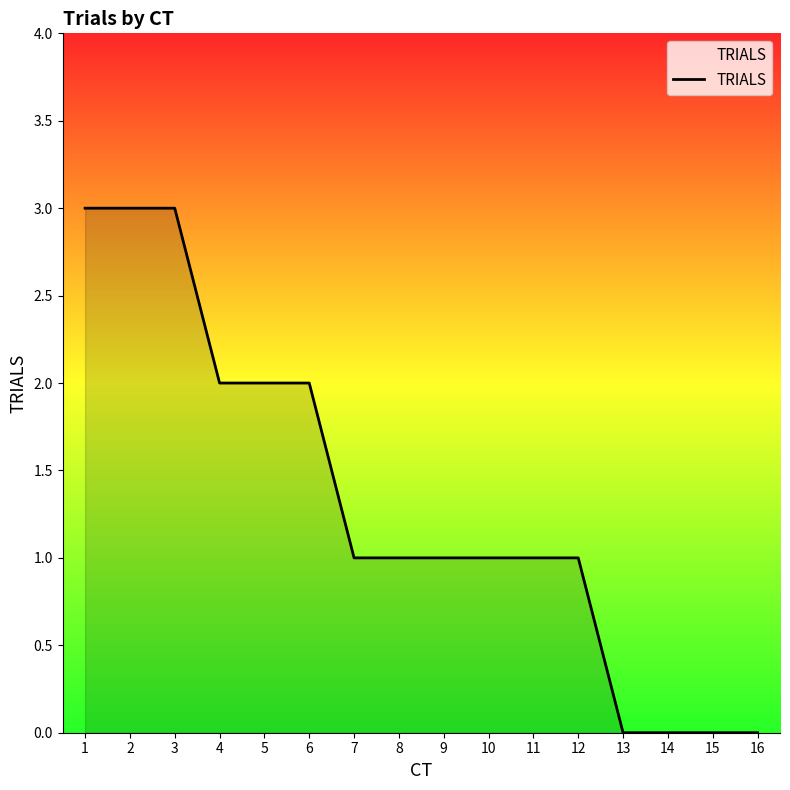

Does the chart have visible grid lines?

No